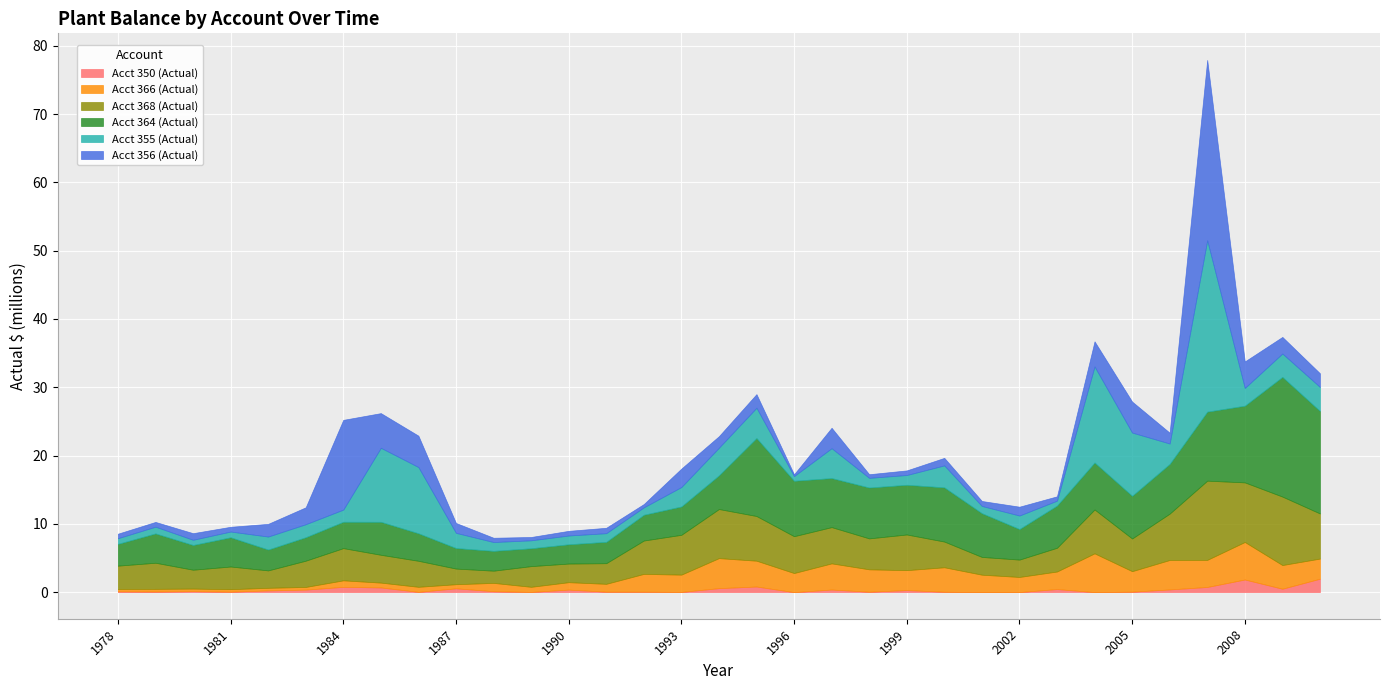

What is the sum of all Acct 355 (Actual) values?

125021738.8